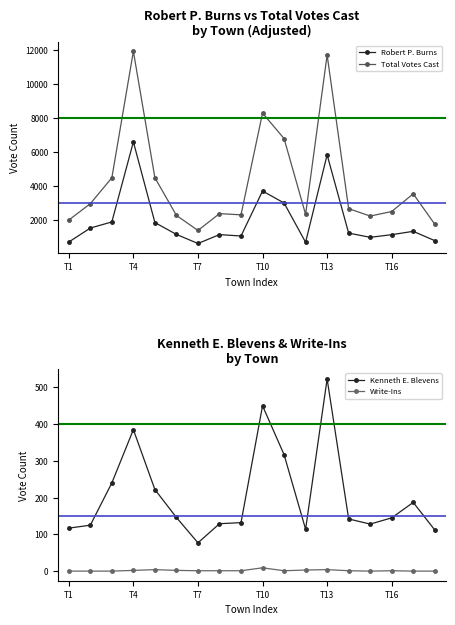

How many values in the Robert P. Burns series are below 1254?

9